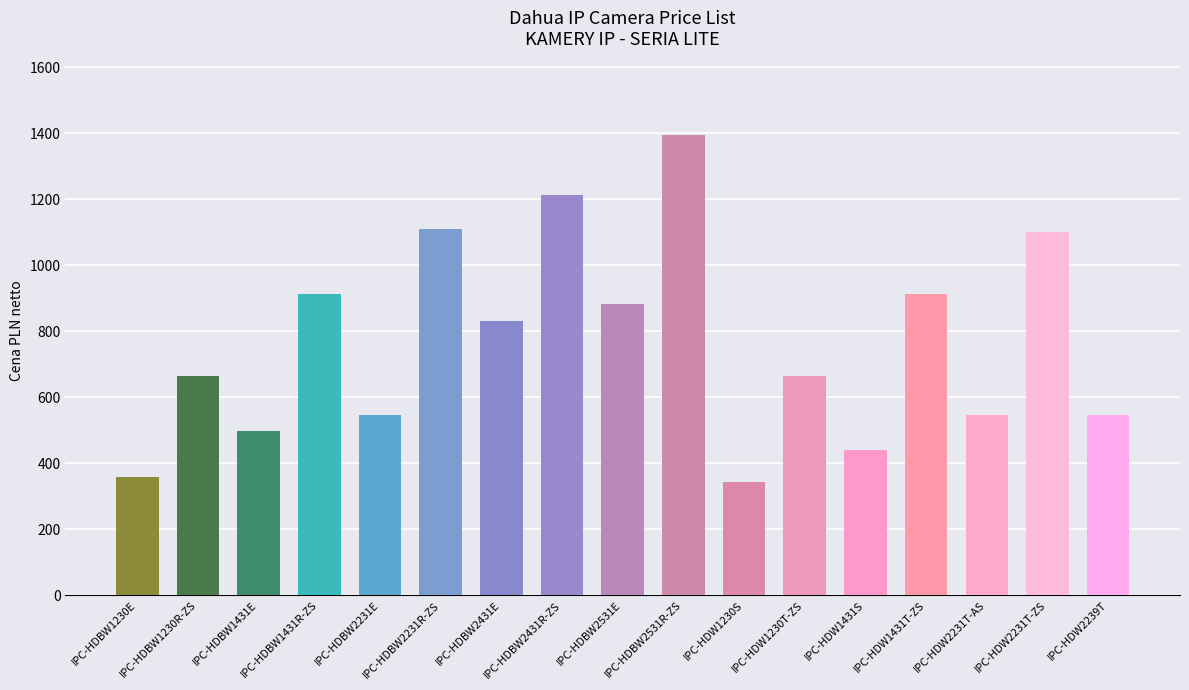

The chart shows a value of 913 at IPC-HDW1431T-ZS. True or false?

True